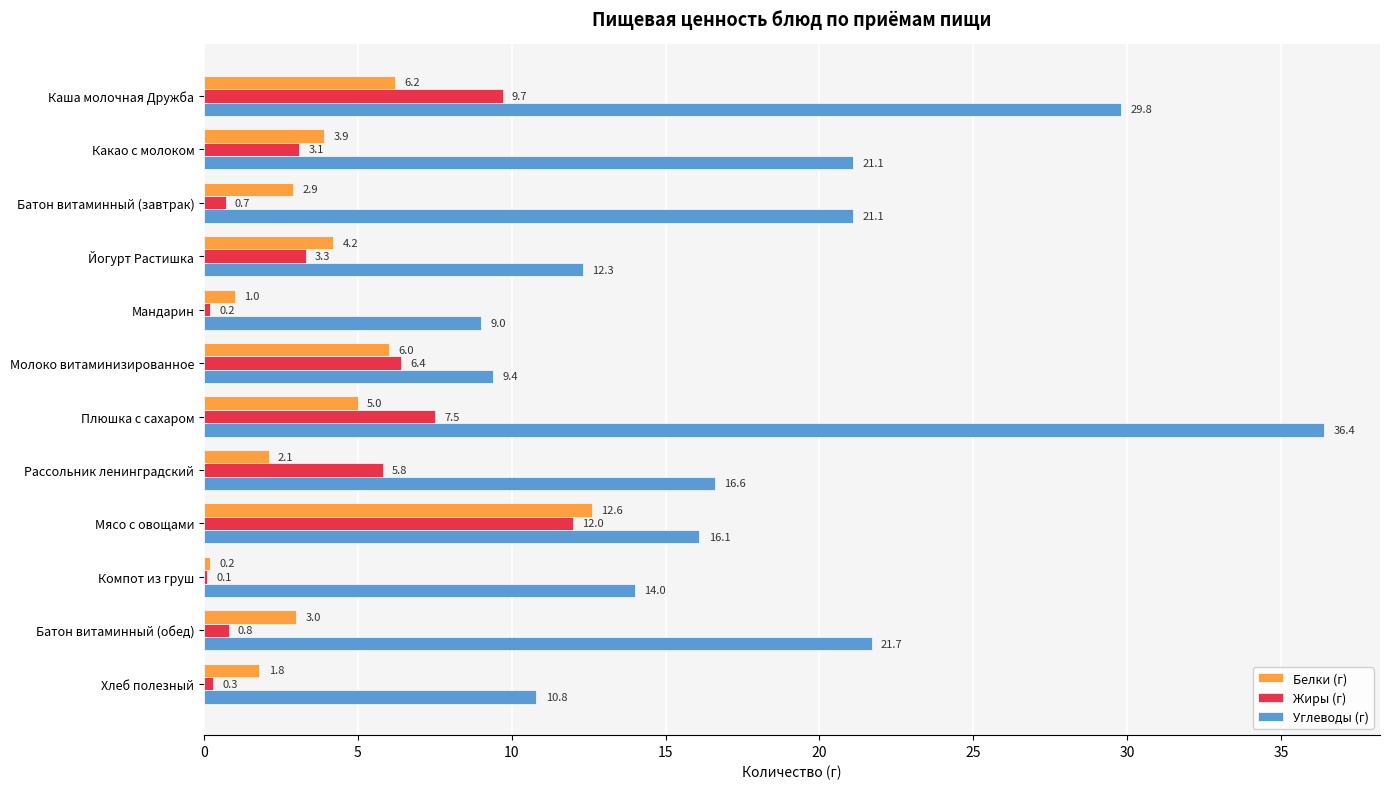

True or false: Углеводы (г) has a value of 36.4 at Плюшка с сахаром.

True